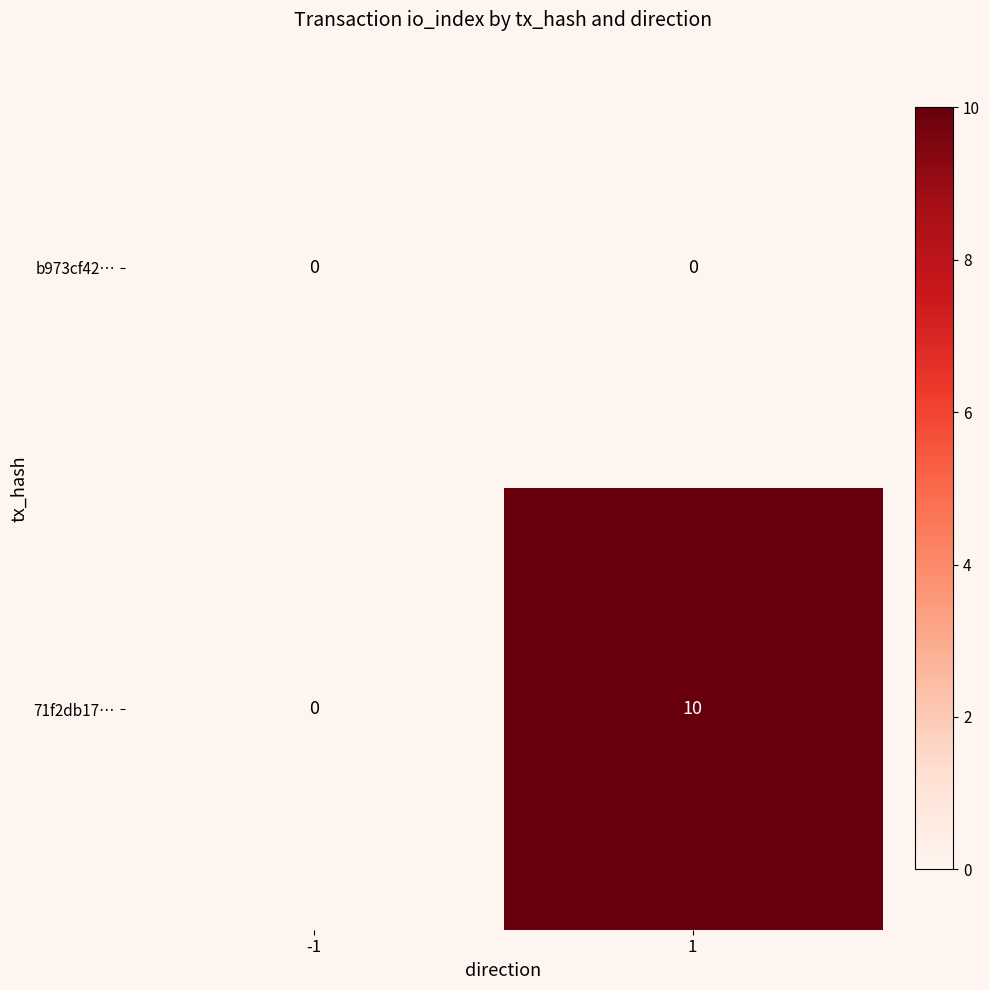

What is the greatest value displayed?

10